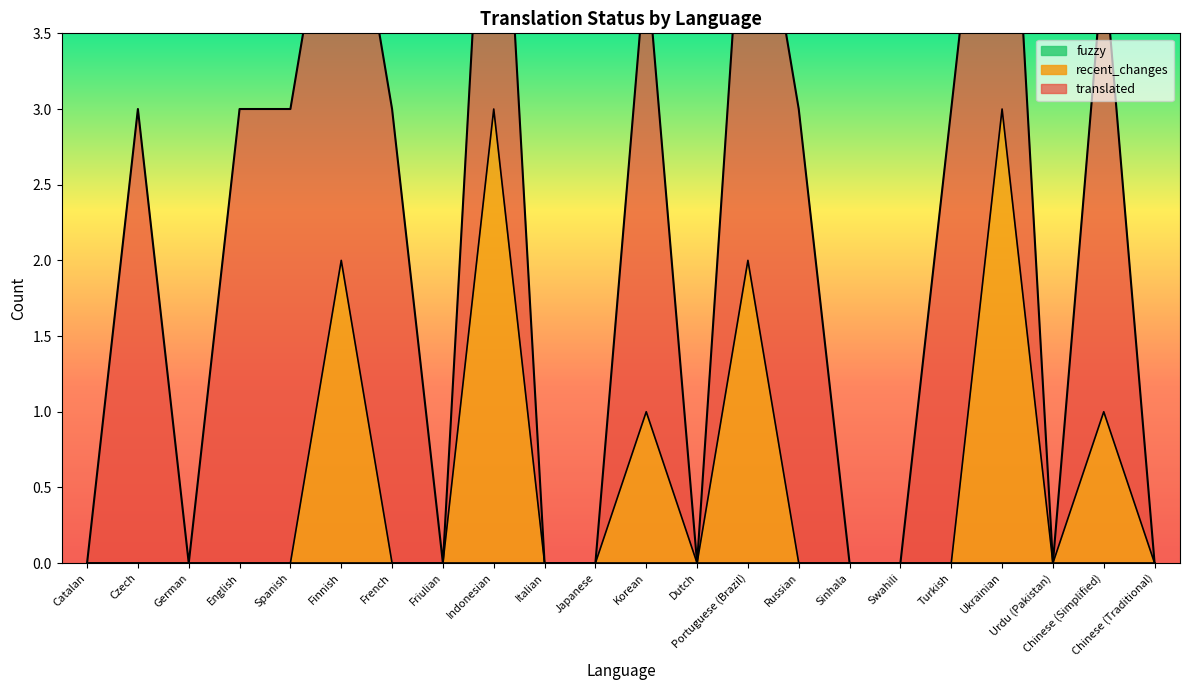

The recent_changes series shows 0 at English. True or false?

True